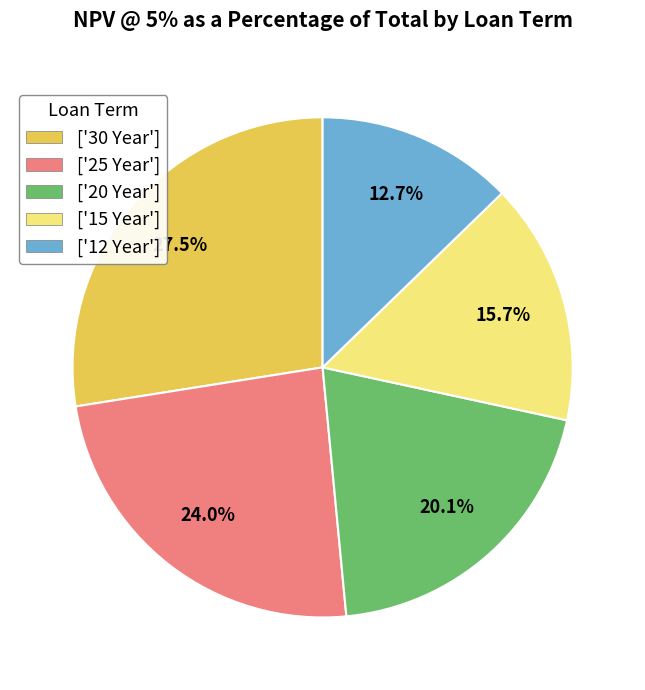

Is there a majority slice in this chart?

No